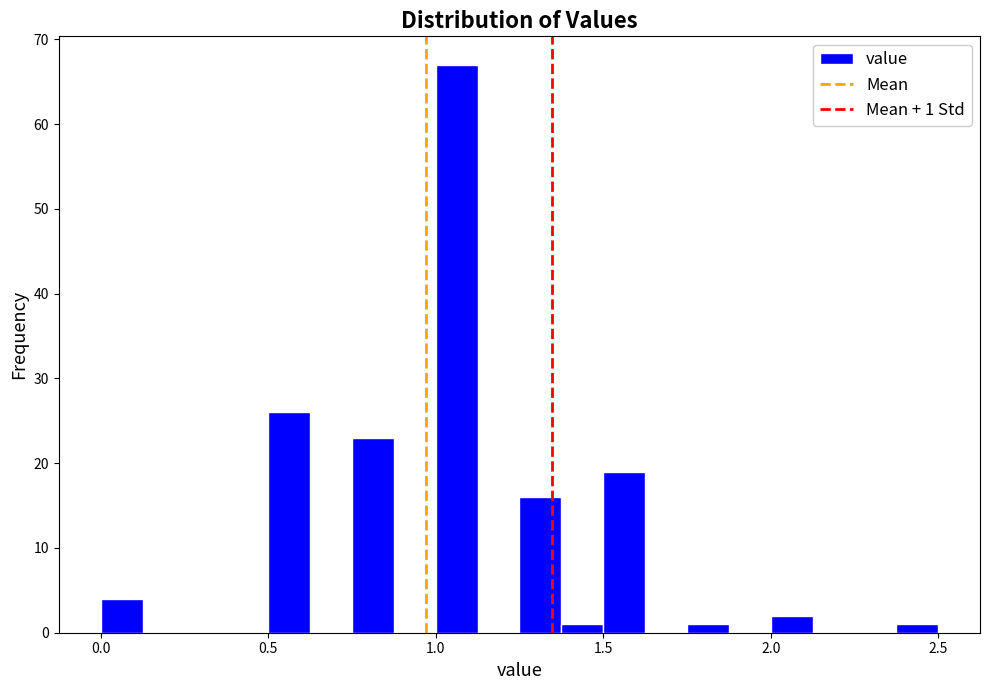

Around what value on the x-axis is the tallest bar? Give the approximate position of its centre, as read against the axis.

1.05